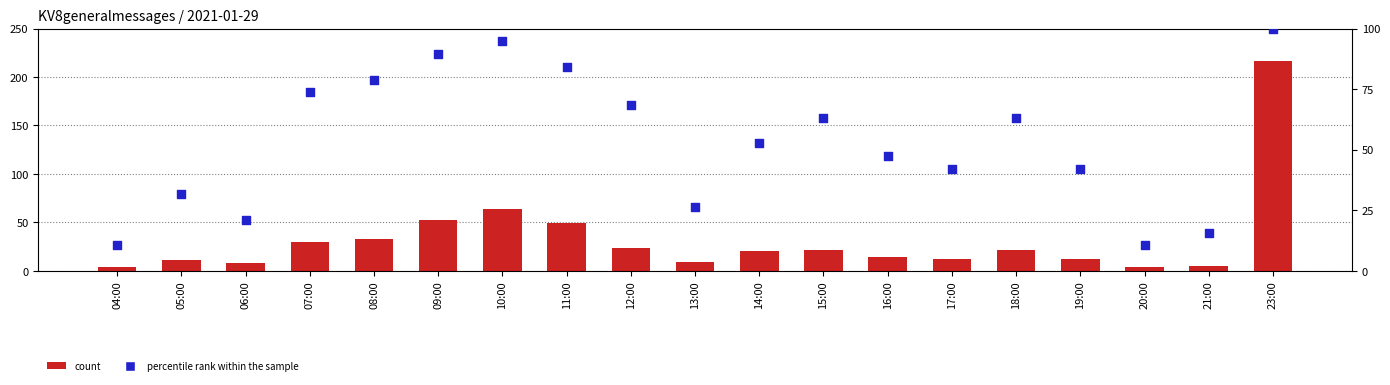

What is the total value across all series at 20:00?

14.5